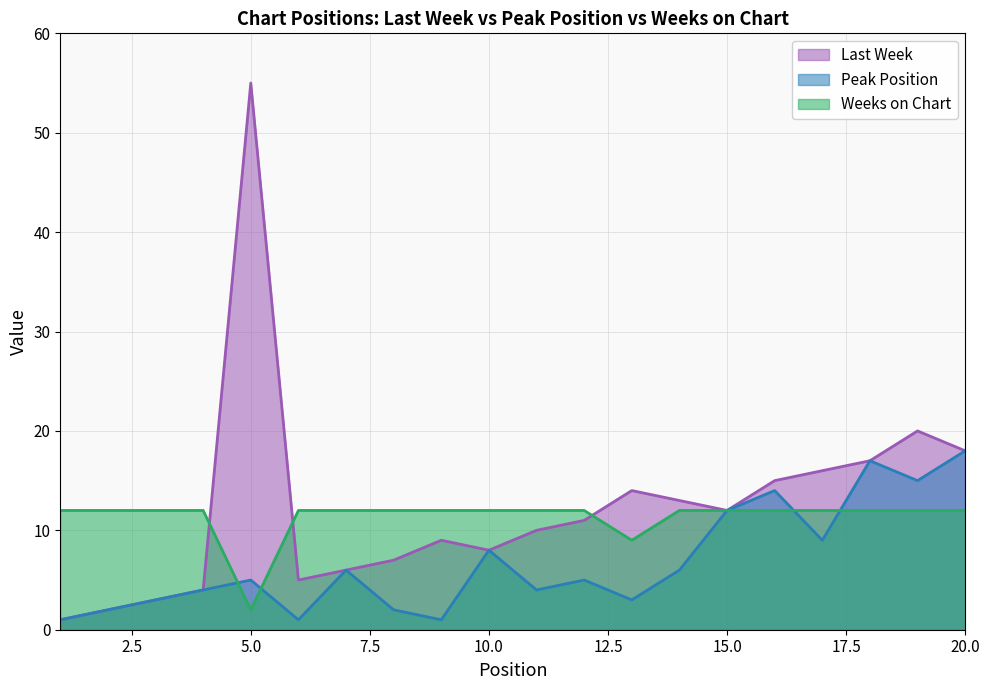

What is the difference between the highest and lowest values at 18?

5